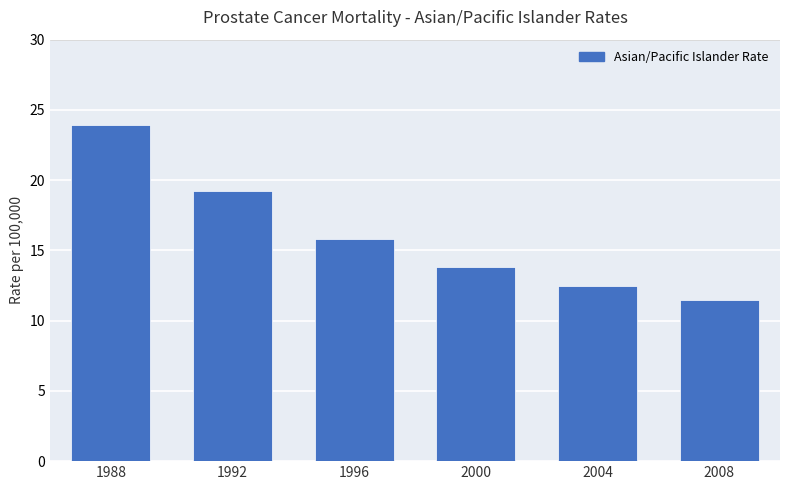

What value does the data have at 1988?

23.9